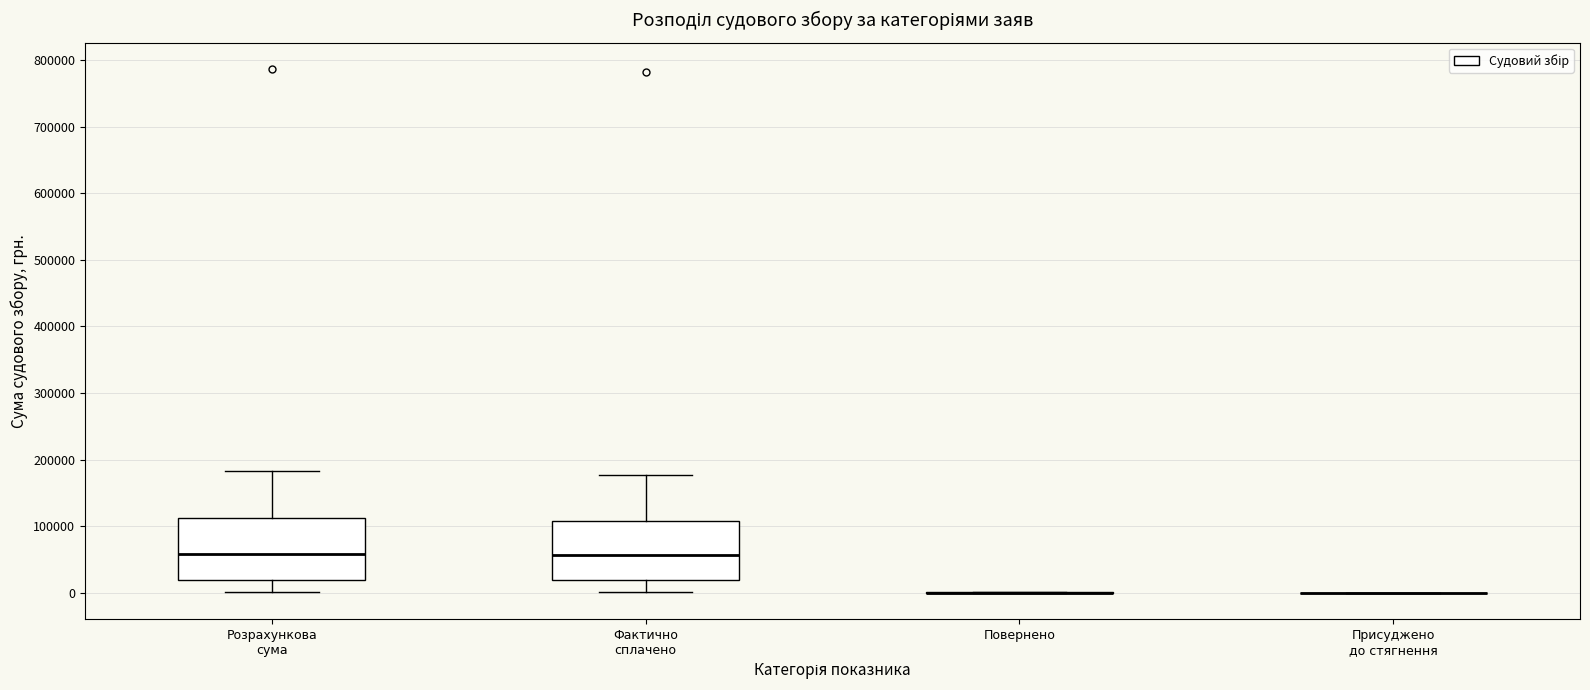

Reading left to right, read every box against the y-axis: the position of its median line, the range the box covers, and the ends of its whiskers. The values are not printed on the chart, so give them approximately, as read against the axis.

Розрахункова сума: median 60000, box 20000 to 110000, whiskers 0 to 180000
Фактично сплачено: median 60000, box 20000 to 110000, whiskers 0 to 180000
Повернено: box collapsed to a line at 0, whiskers 0 to 0
Присуджено до стягнення: box collapsed to a line at 0, whiskers 0 to 0